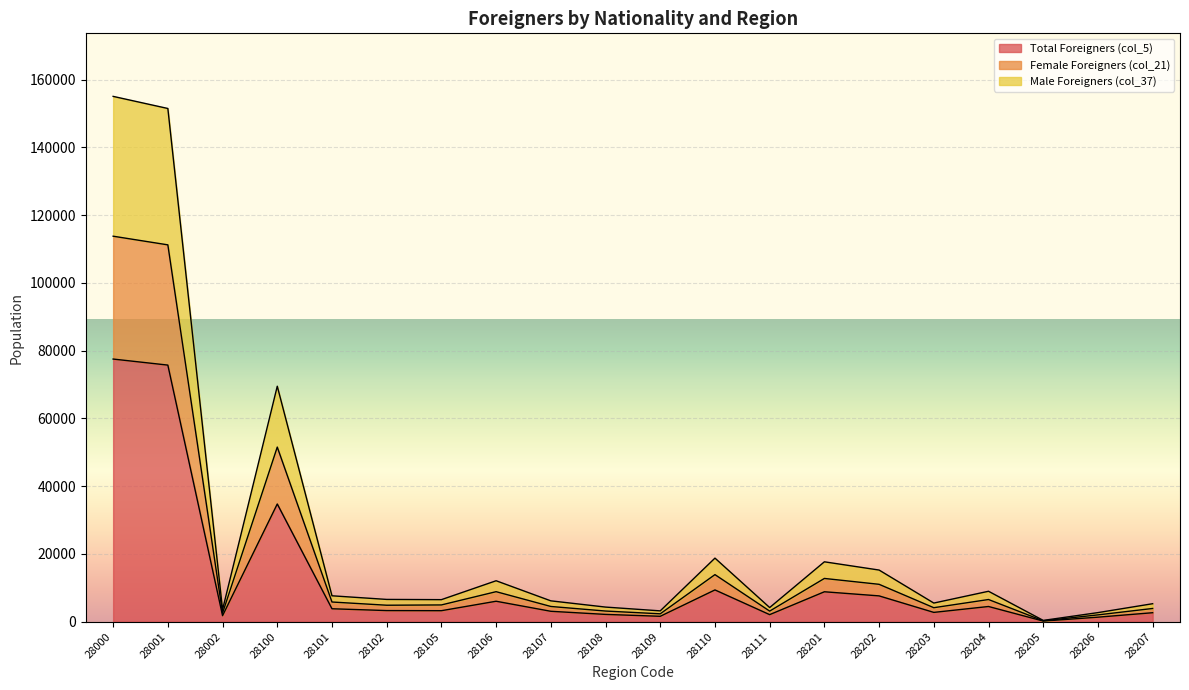

At 28110, list the series in order from smallest to largest.

col_5, col_21, col_37